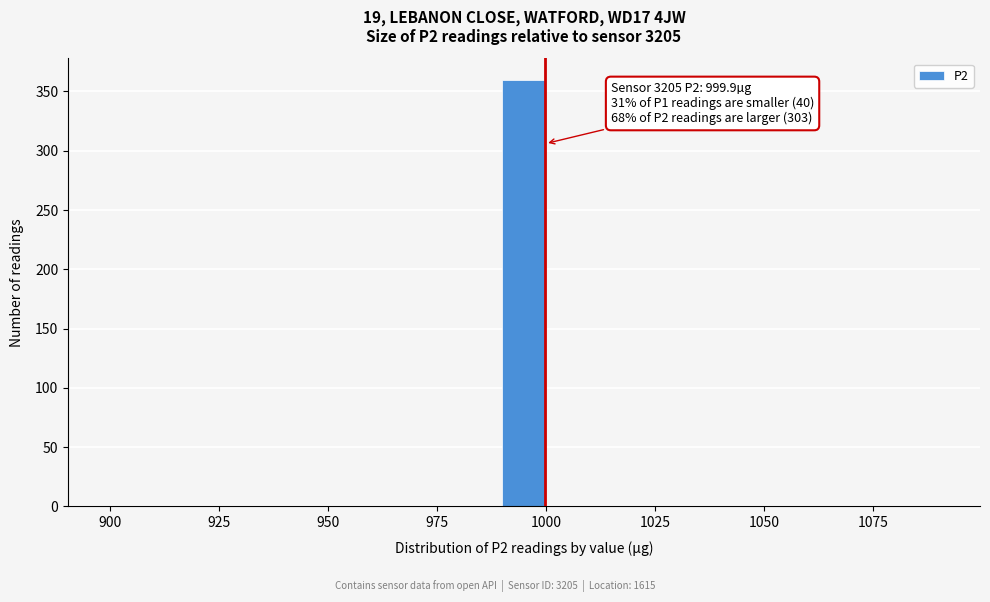

Around what value on the x-axis is the tallest bar? Give the approximate position of its centre, as read against the axis.

995